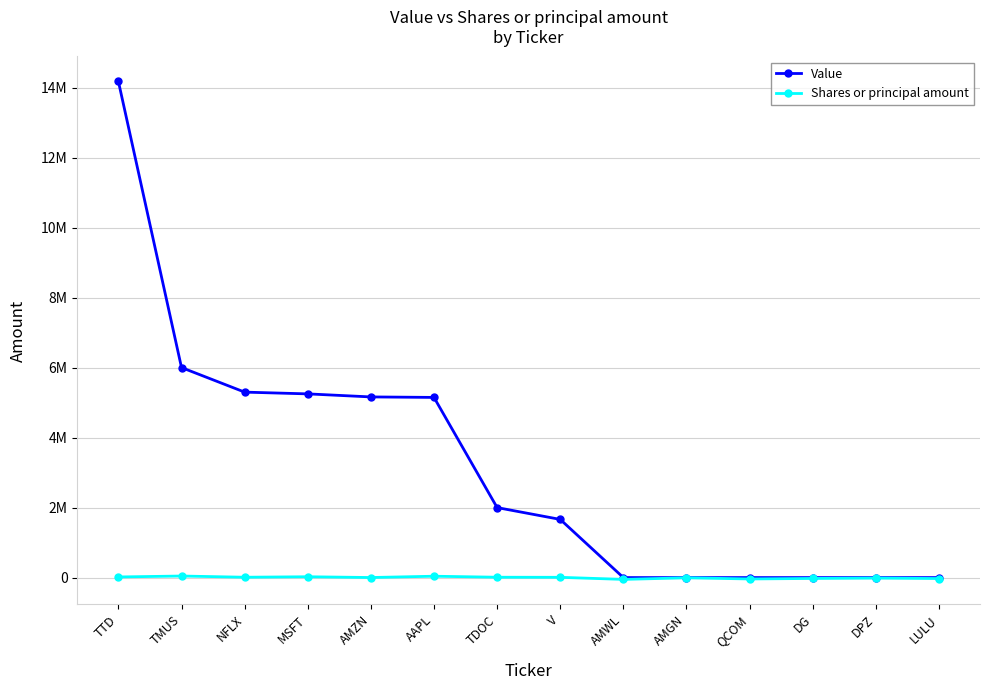

Does the chart have visible grid lines?

Yes